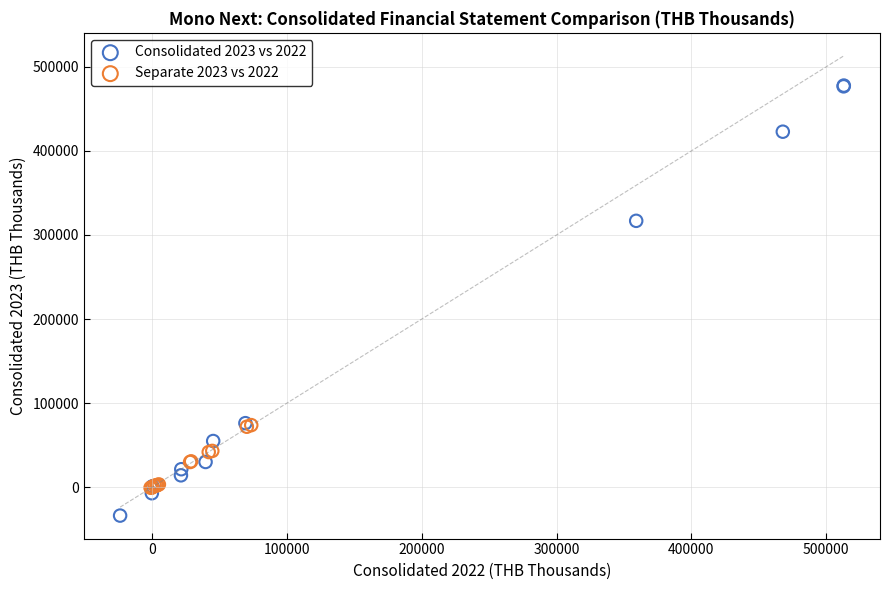

Which series has the largest Y range (max minus min)?

Consolidated 2023 vs 2022